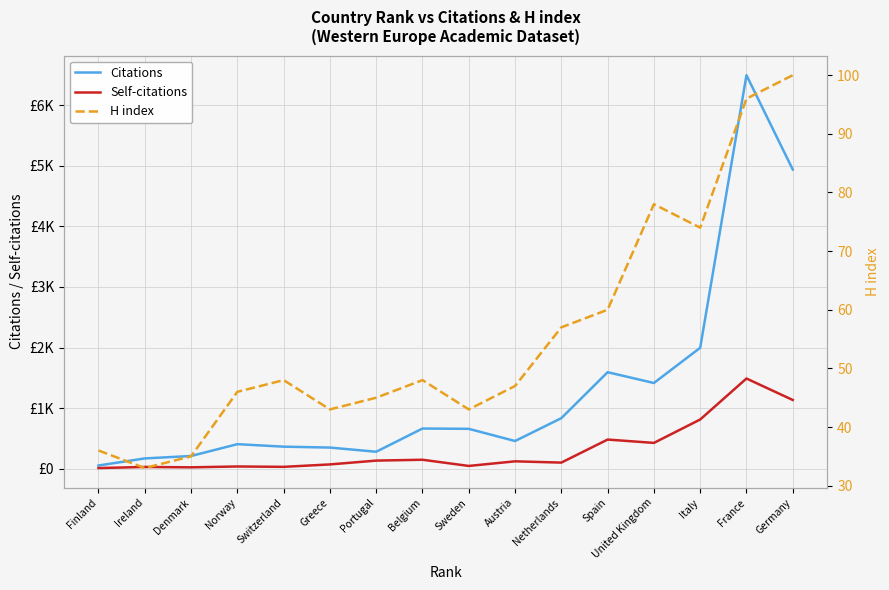

Which category has the lowest value across all series?

Finland